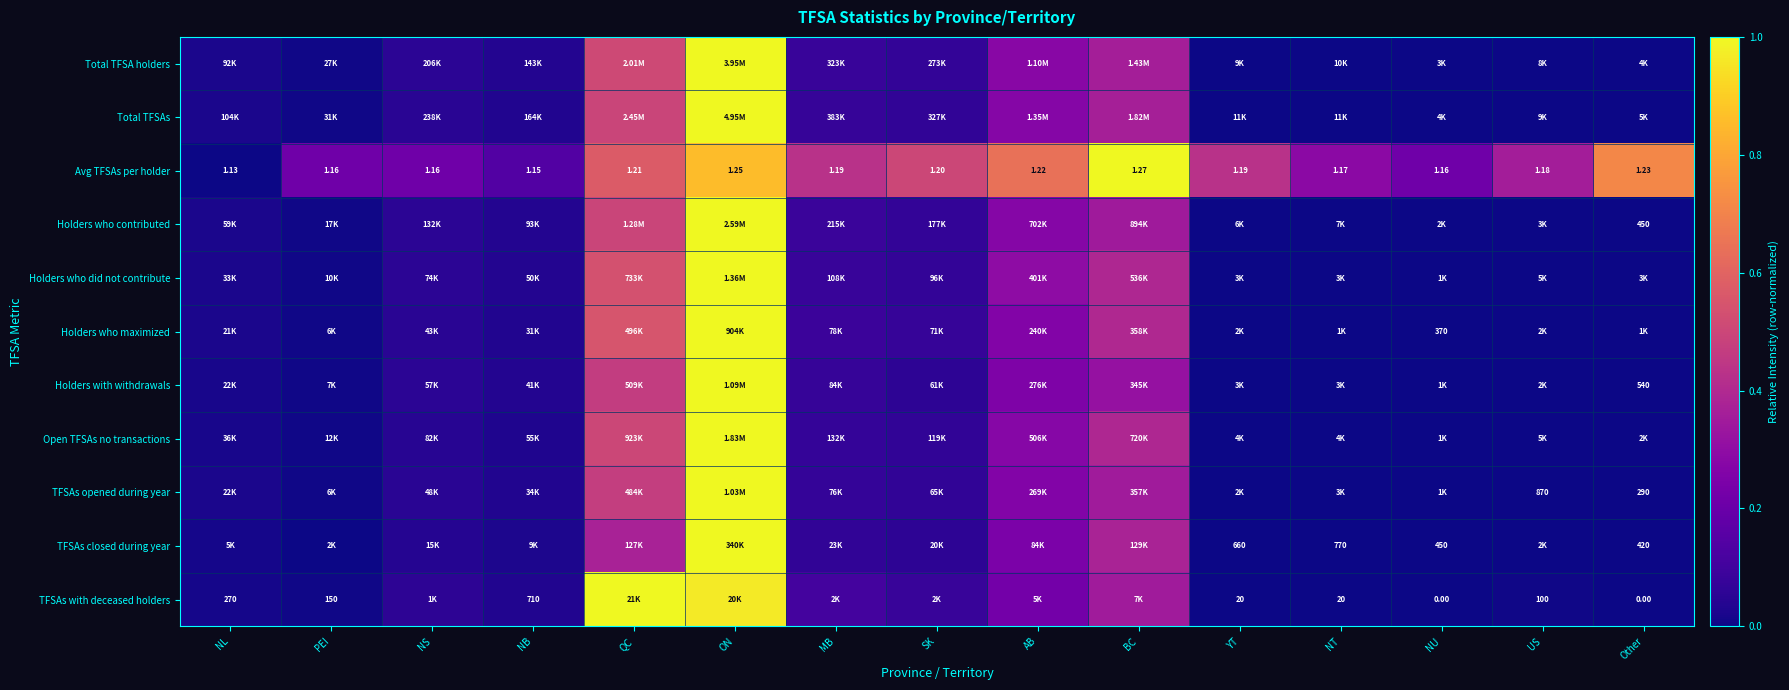

Which label corresponds to the largest value in the chart?

ON